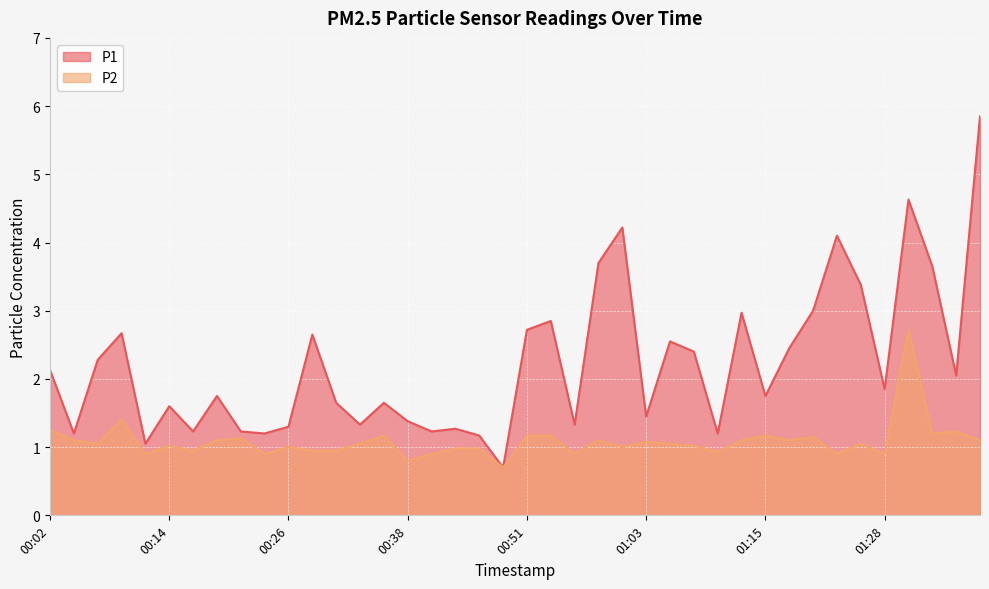

Between 00:16 and 00:53, which series saw the biggest shift?

P1